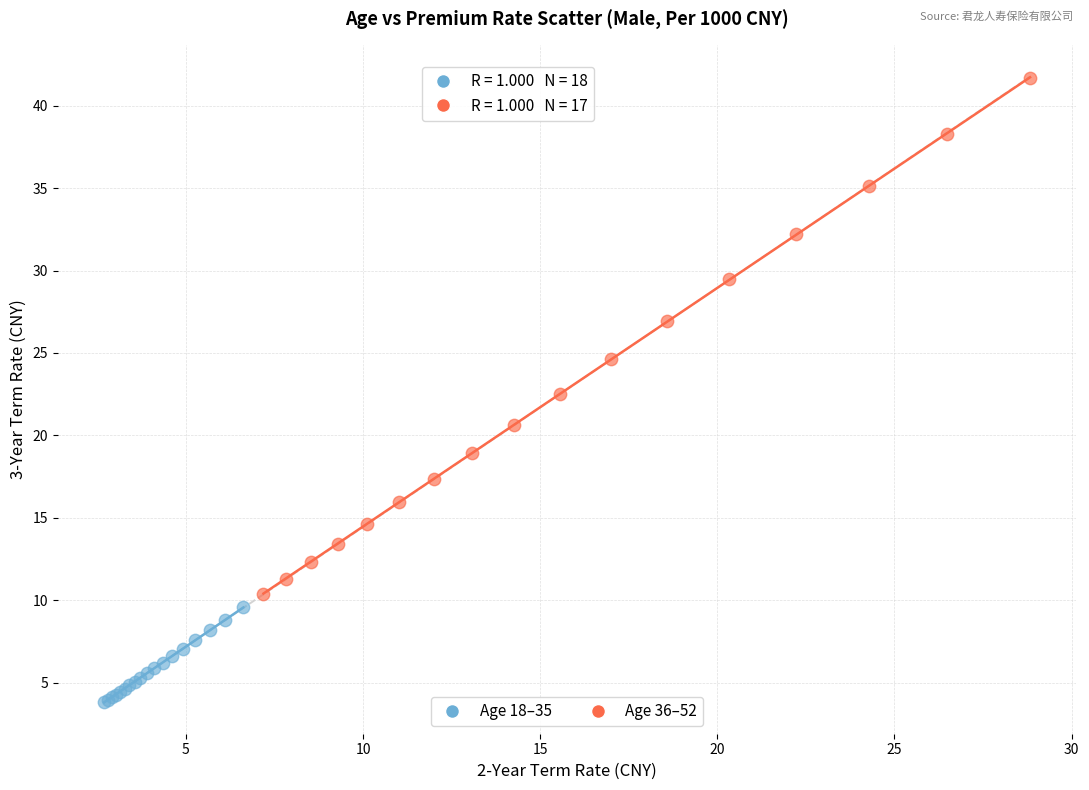

Which series reaches the maximum Y coordinate?

Age 36–52